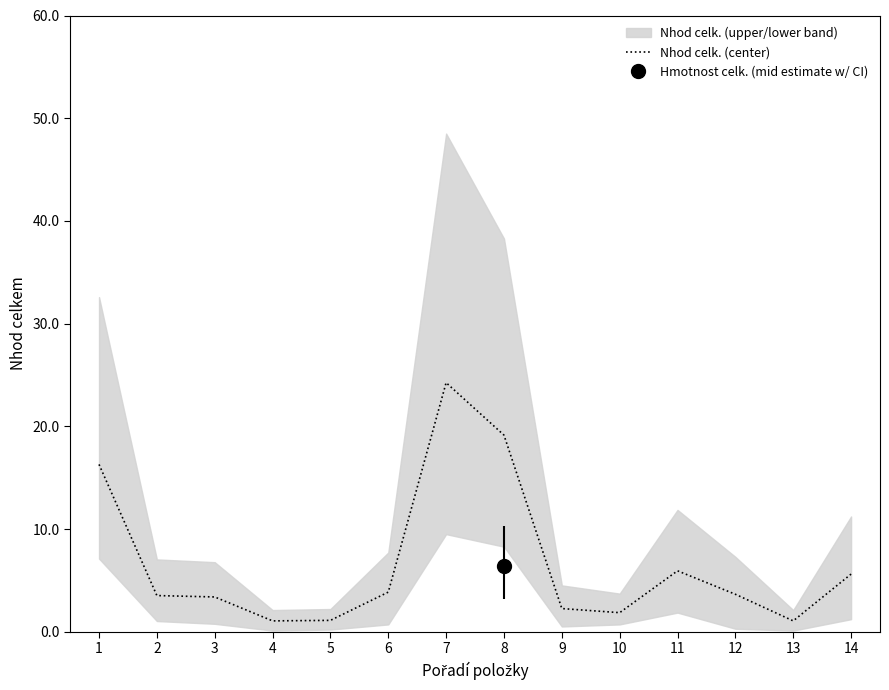

What is the difference between the maximum and minimum values?

23.2